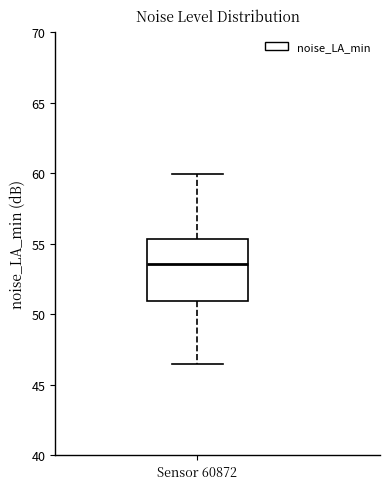

Transcribe this box plot: give where the median line is, the range the box spans, and where the two whiskers end, as read against the y-axis. The values are not printed on the chart, so give them approximately, as read against the axis.

median 53.5, box 51.0 to 55.5, whiskers 46.5 to 60.0